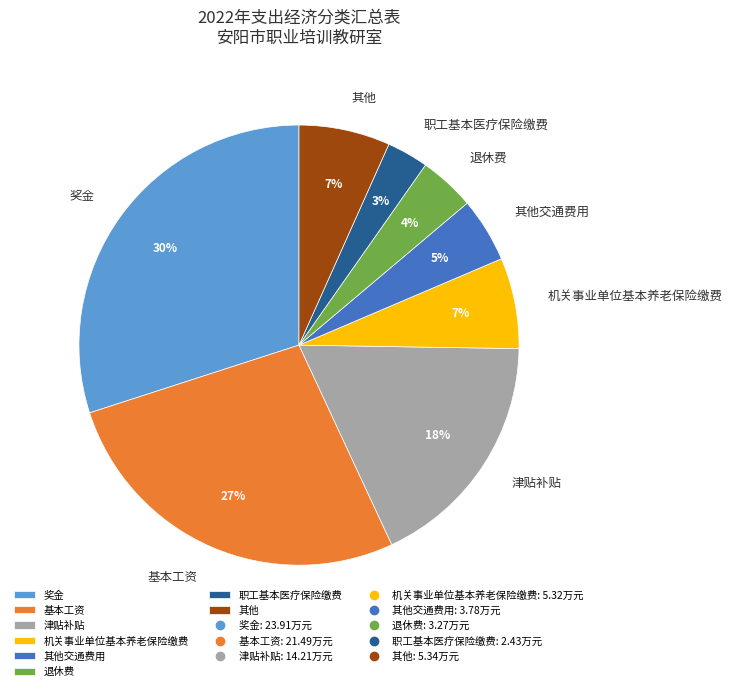

True or false: 奖金 accounts for 30% of the total.

True